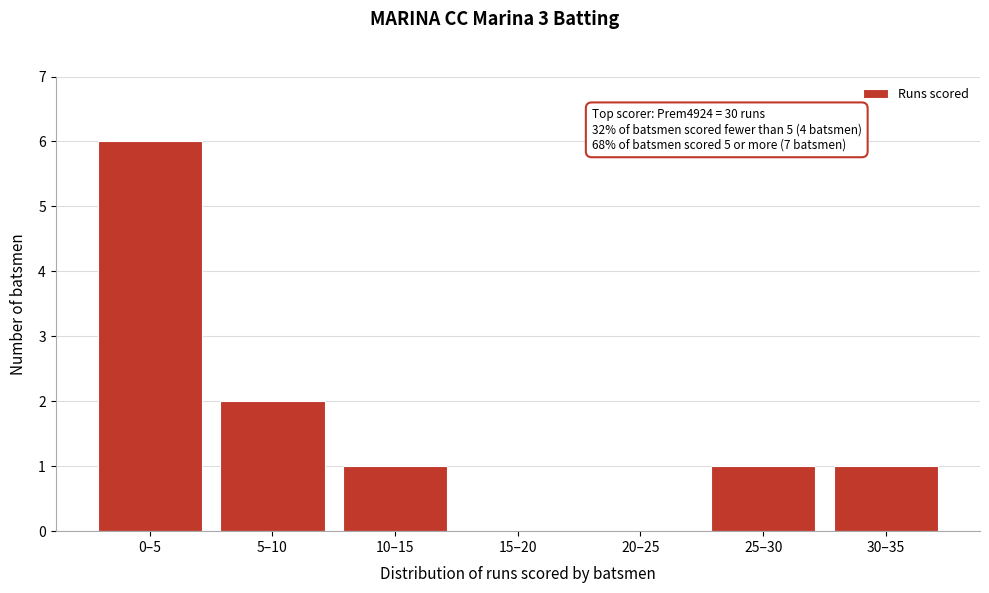

Reading left to right, list all the values displayed in this chart.

0–5=6	5–10=2	10–15=1	15–20=0	20–25=0	25–30=1	30–35=1